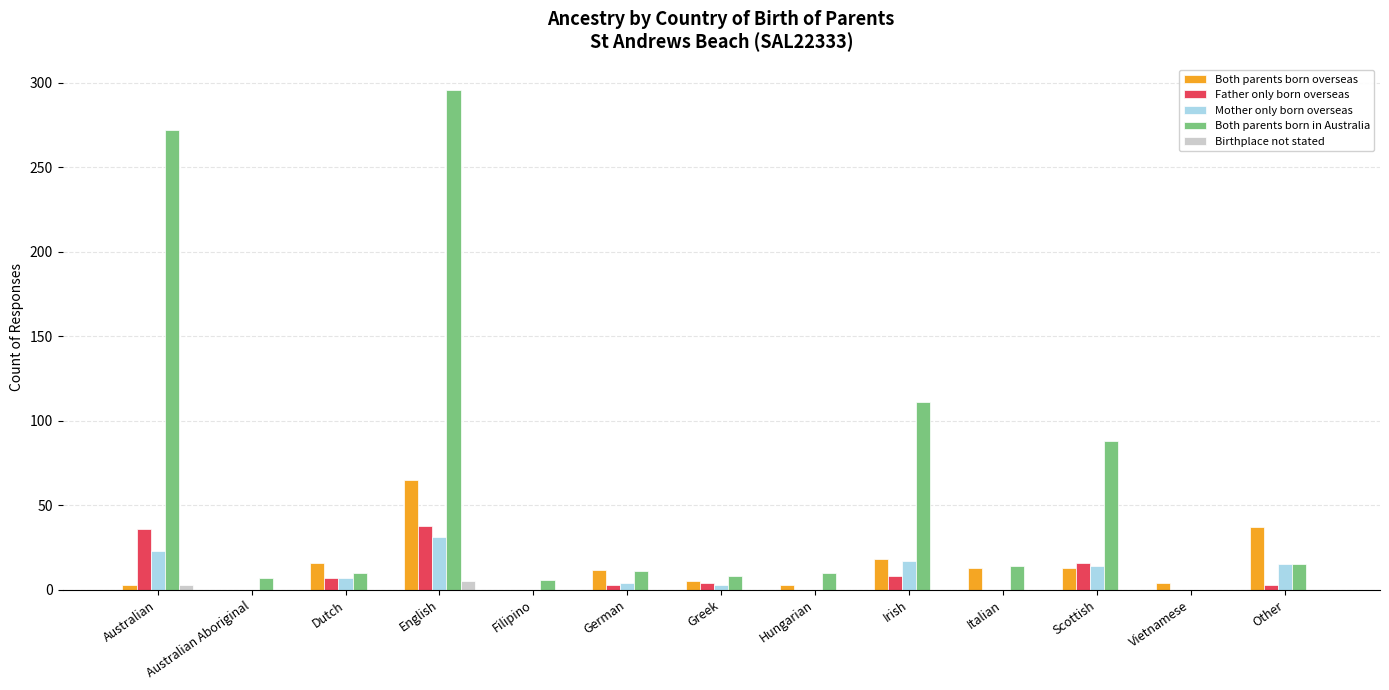

Which category has the highest value across all series?

English